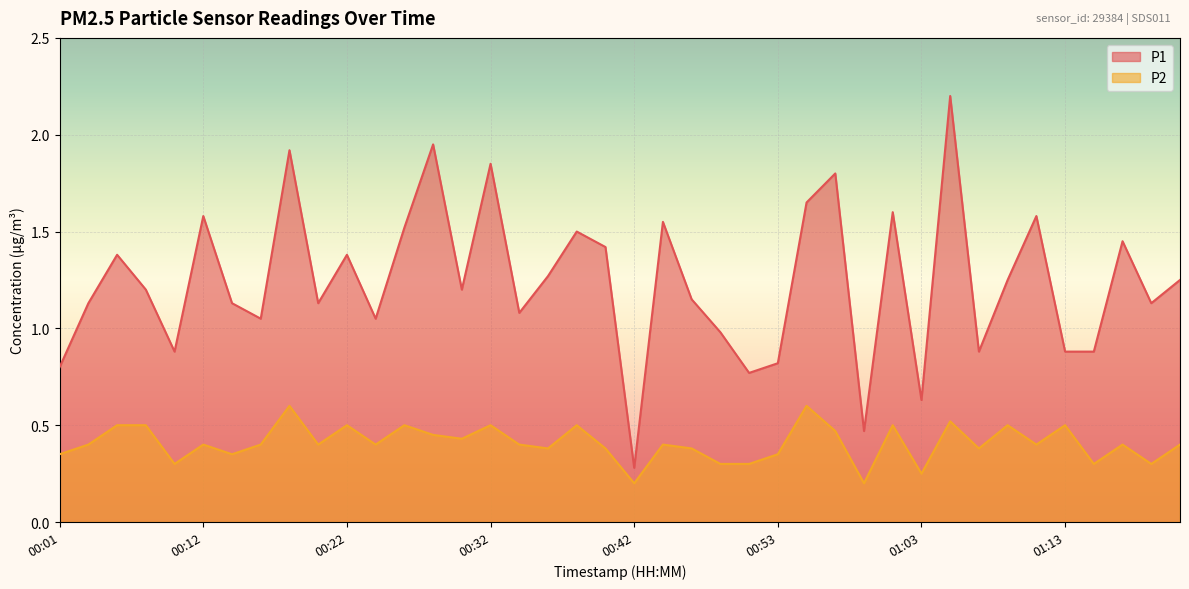

At which category does P2 reach its first local peak?

00:12